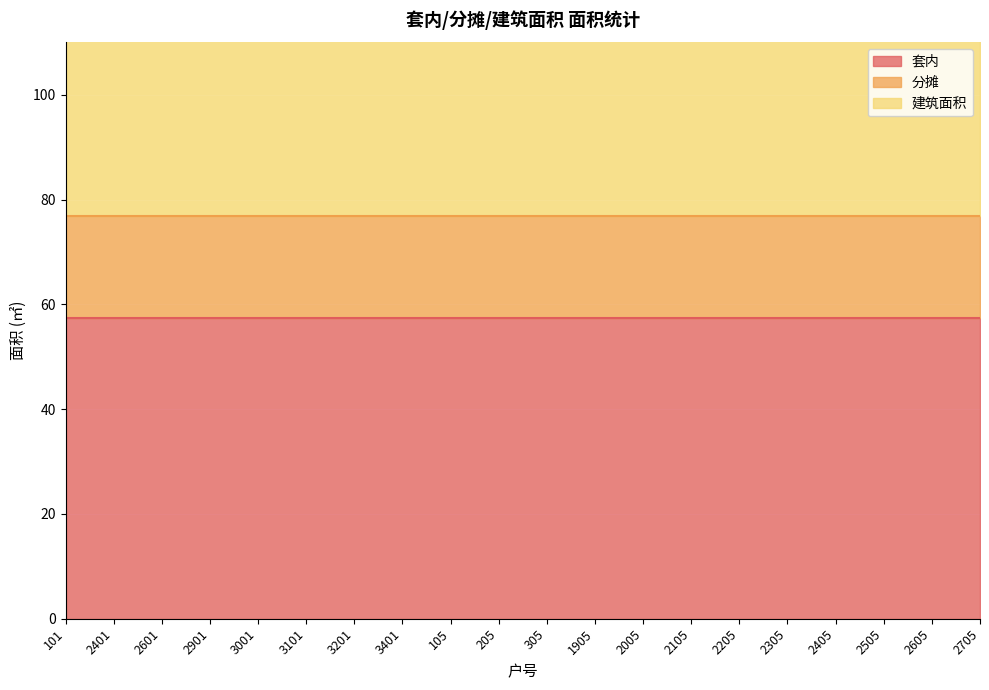

At which category does the chart reach its peak across all series?

101